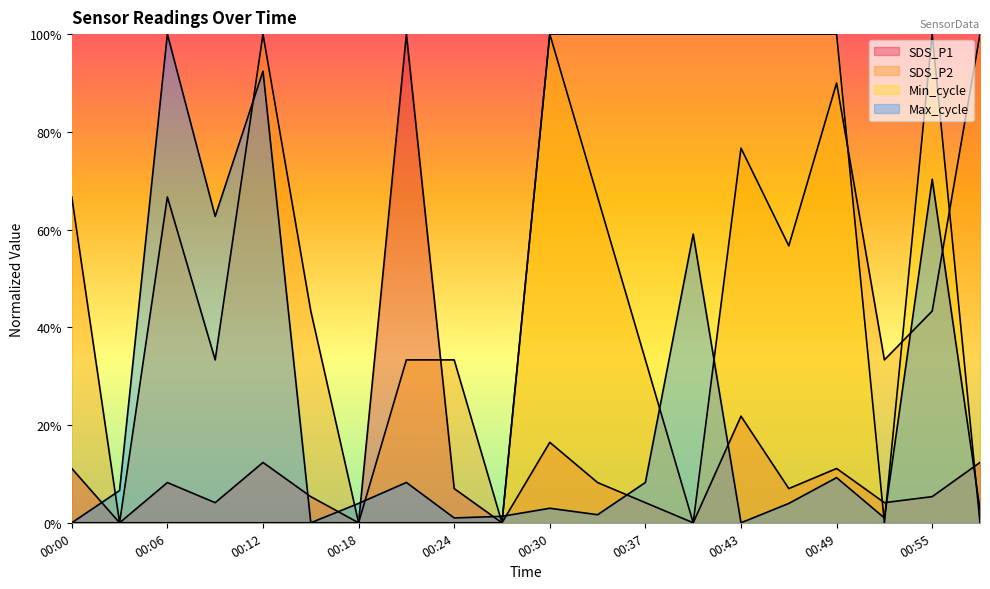

What is the sum of all SDS_P1 values?

2.4